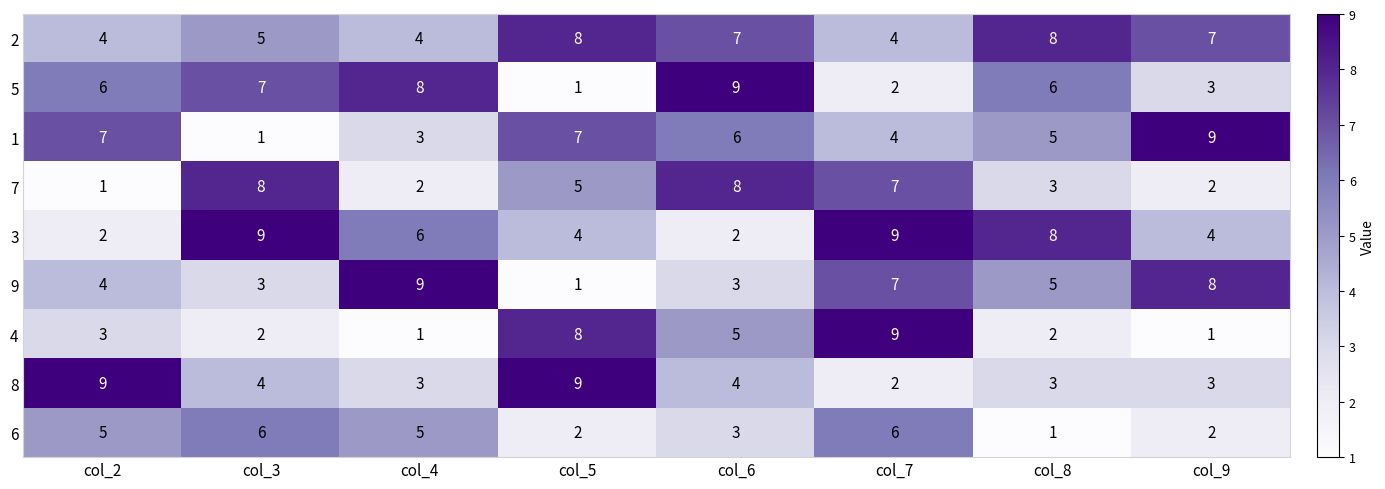

What is the spread (max minus min) of values at col_7?

7